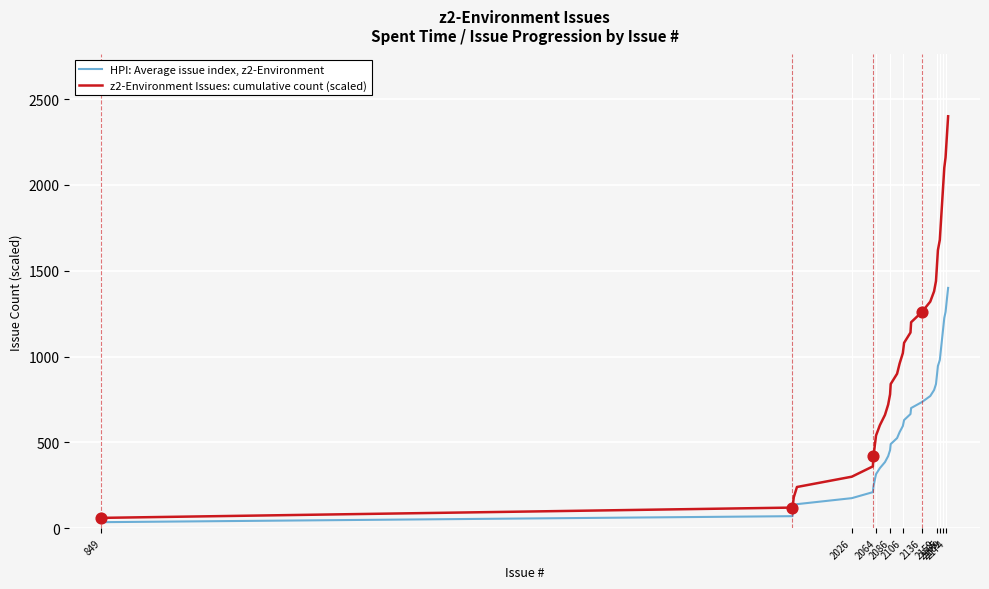

Which series has the widest spread of values?

z2-Environment Issues: cumulative count (scaled)